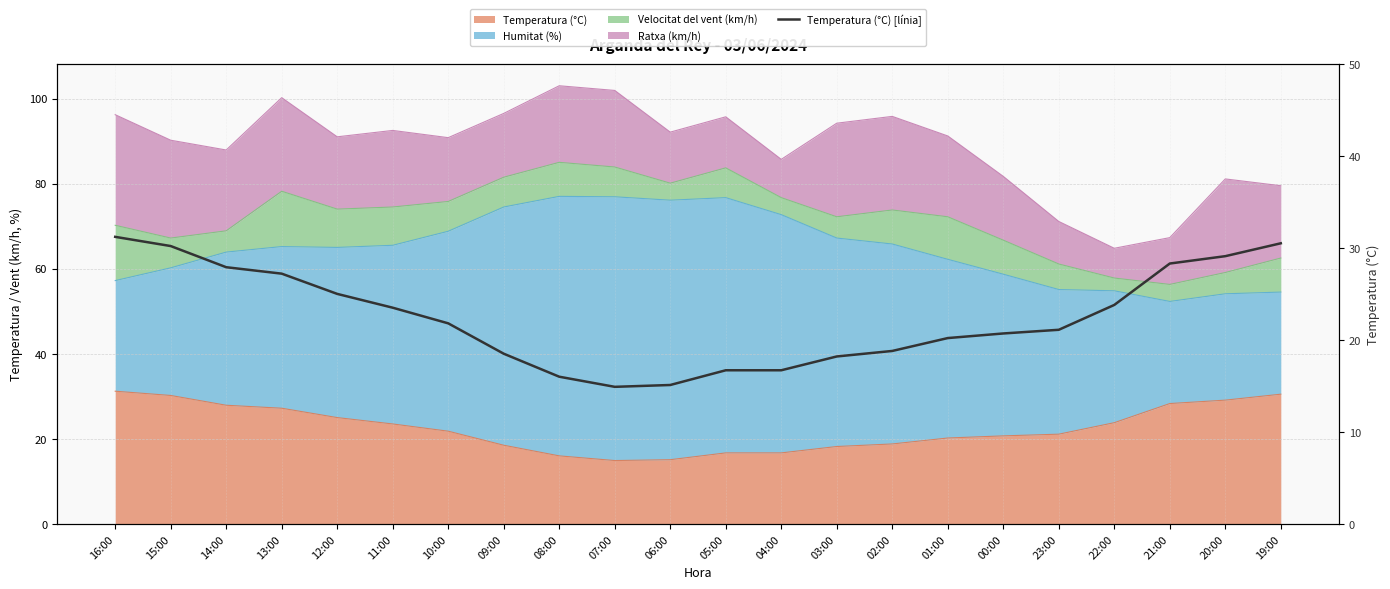

At which label does the data first exceed 21?

16:00